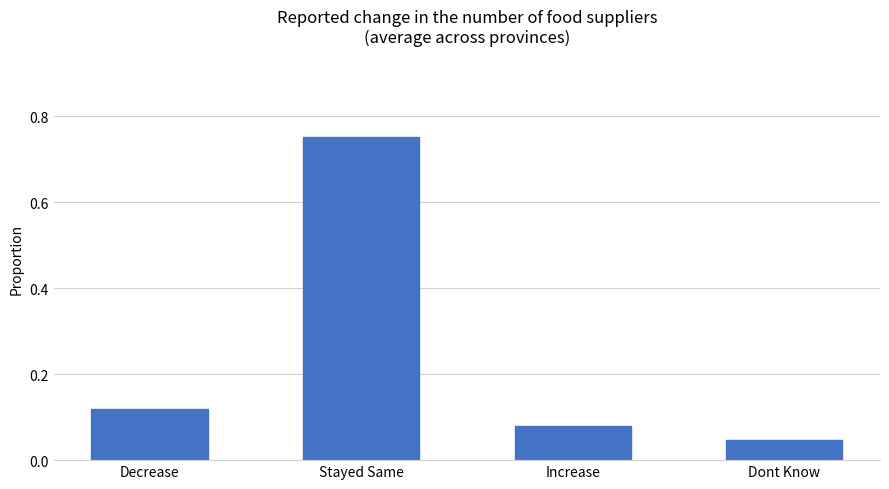

Which label corresponds to the smallest value in the chart?

Dont Know